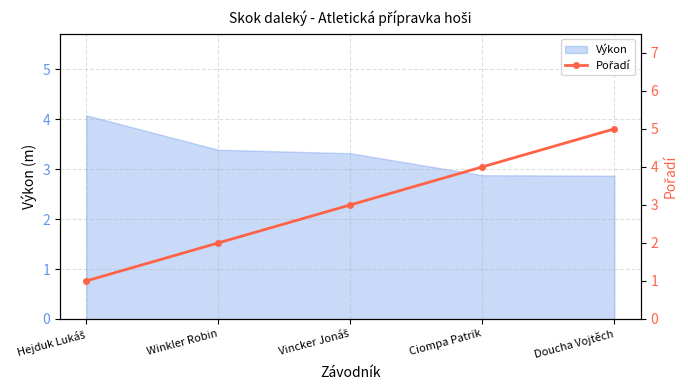

Is it true that the value at Winkler Robin is 1?

False